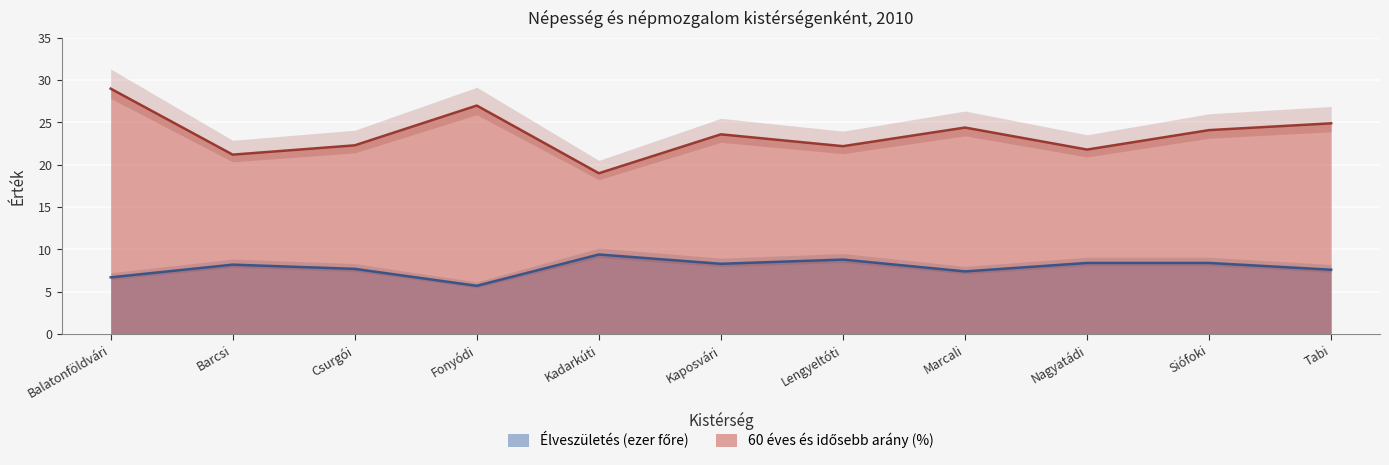

At which category does the chart reach its peak across all series?

Balatonföldvári